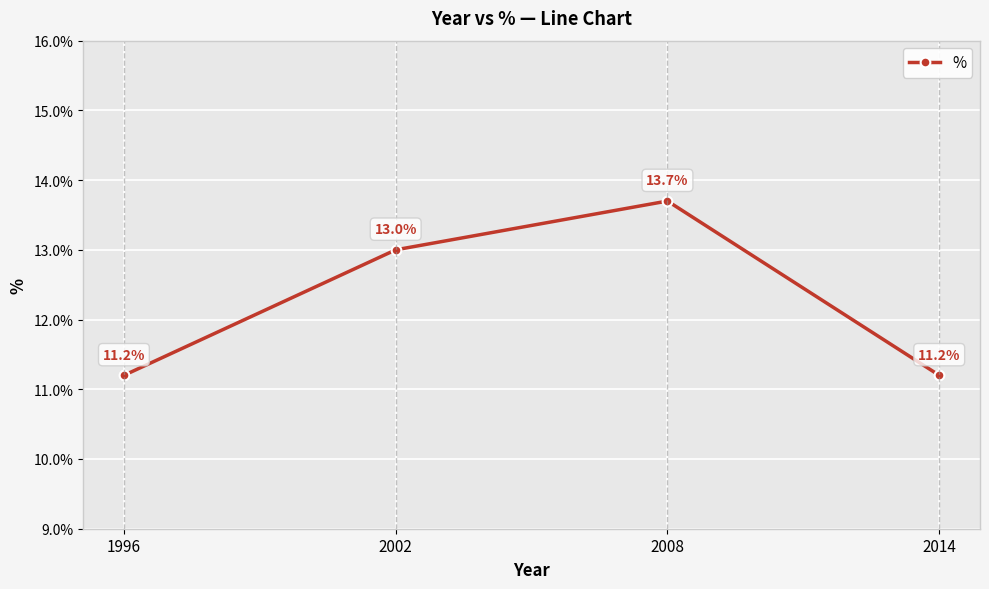

What is the approximate value at 2014?

11.2